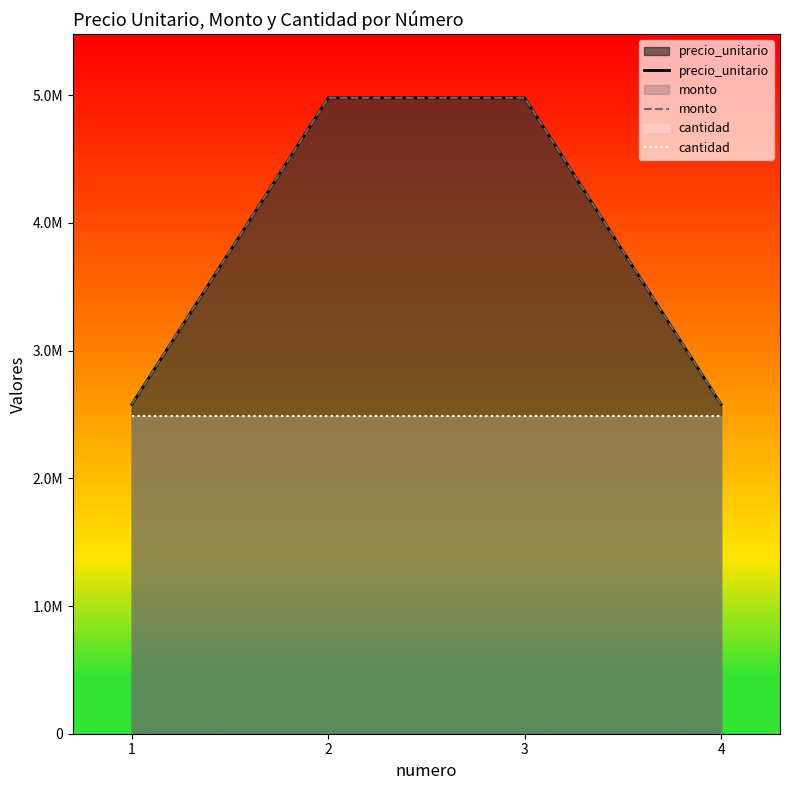

Reading left to right, transcribe all the data shown in this chart.

precio_unitario: 2580000	4980000	4980000	2580000
monto: 2580000	4980000	4980000	2580000
cantidad: 2490000	2490000	2490000	2490000